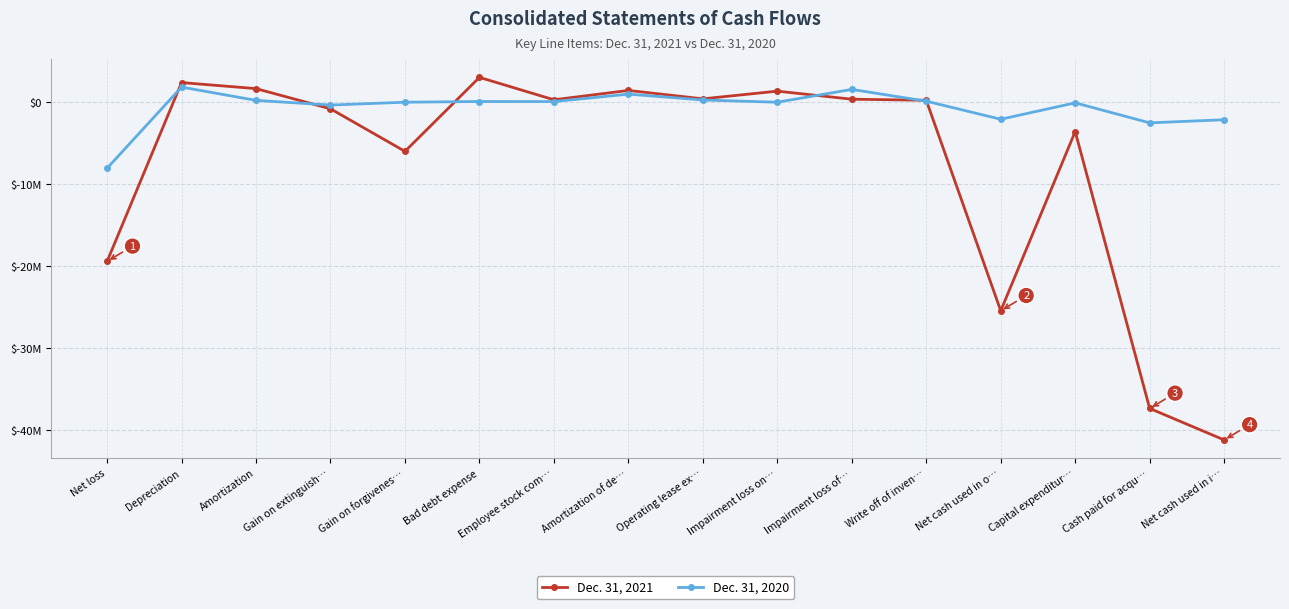

What is the total value across all series at Employee stock com…?

376715